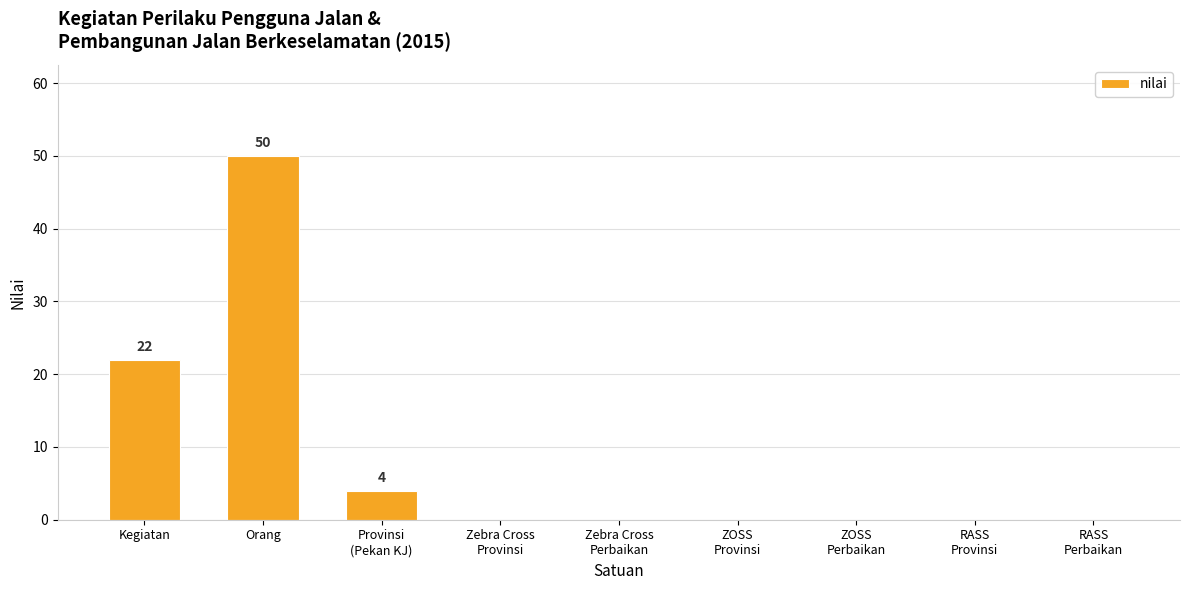

What is the maximum value shown in the chart?

50